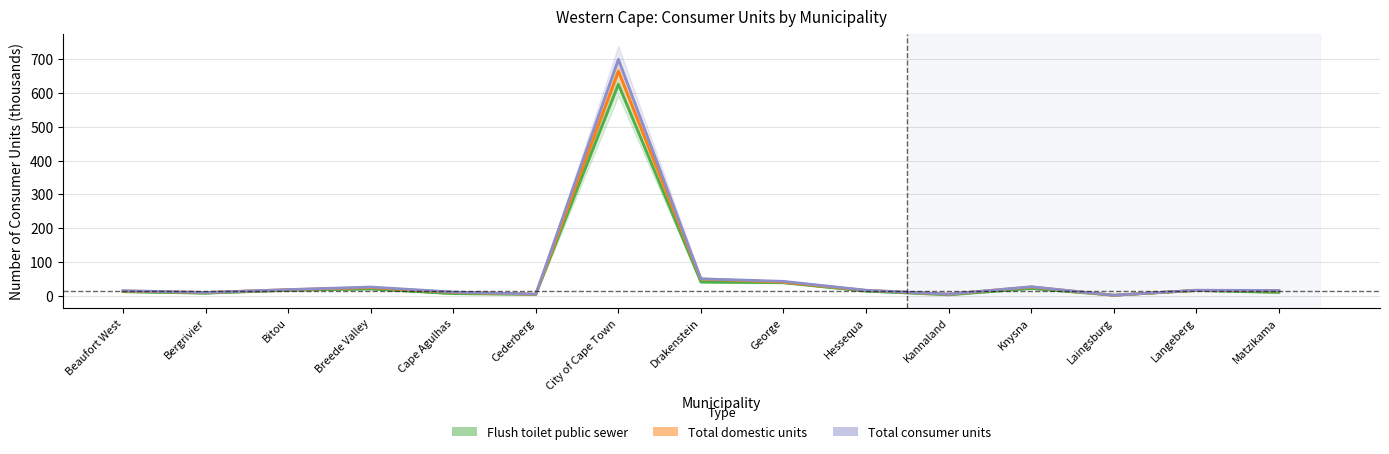

What is the difference between the Total domestic values at George and Bitou?

22.4